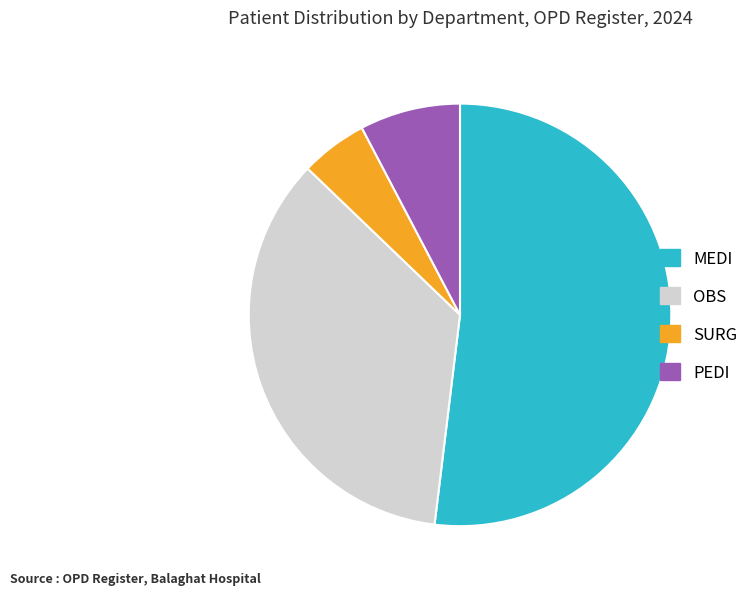

Which category has the smallest portion of the pie?

SURG